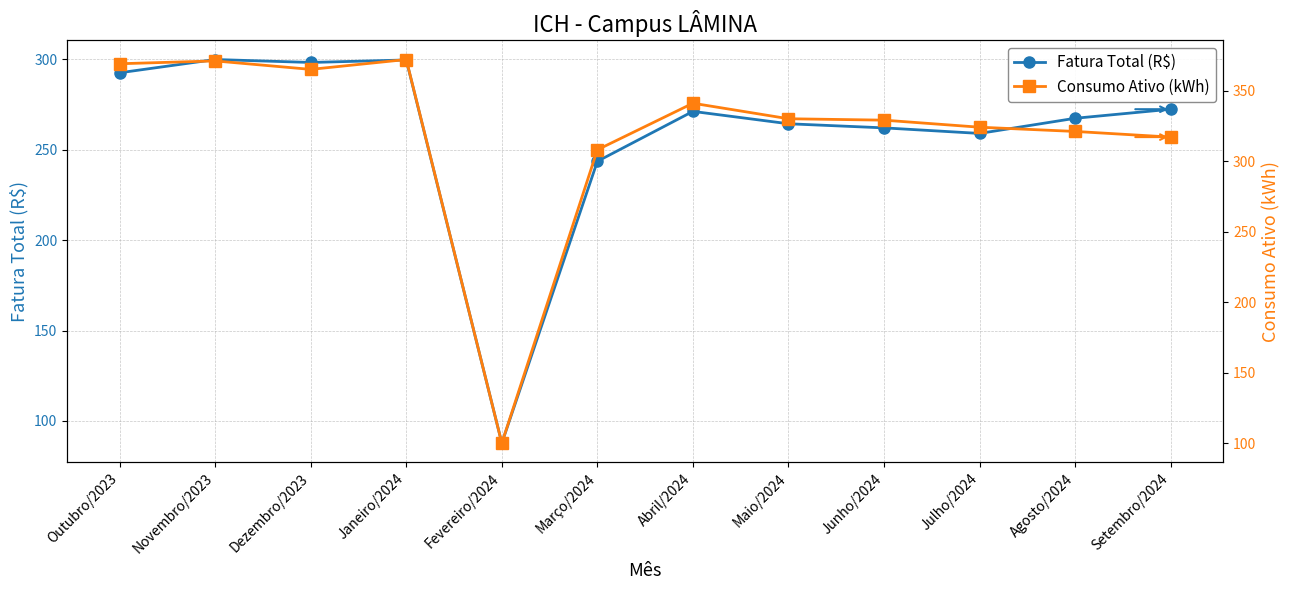

At how many categories does at least one series exceed 235?

11